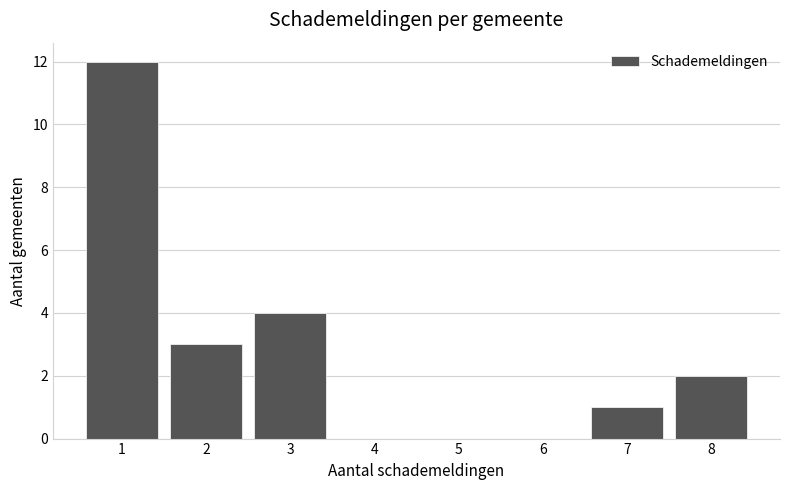

What is the height of the bar covering 1.5 to 2.5 on the x-axis? The values are not printed on the chart, so give them approximately, as read against the axis.

3